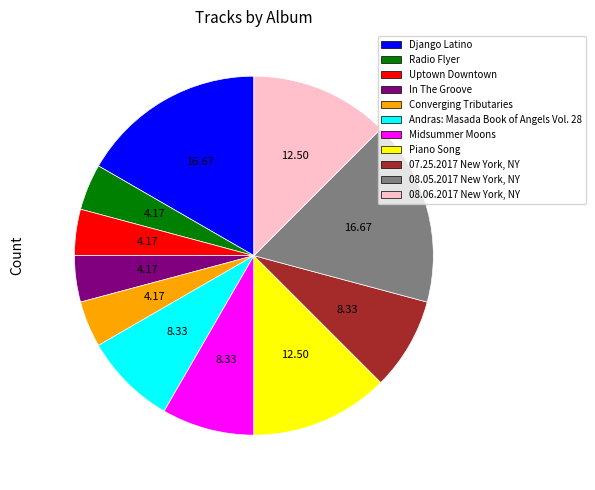

Does any single category account for the majority?

No